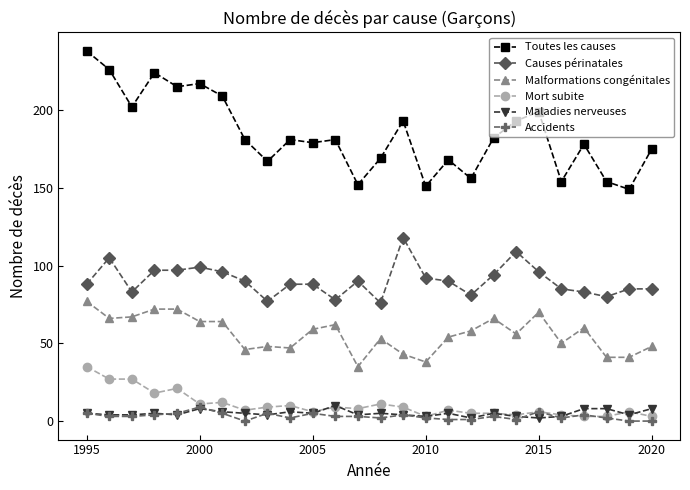

Which series has the widest spread of values?

Toutes les causes